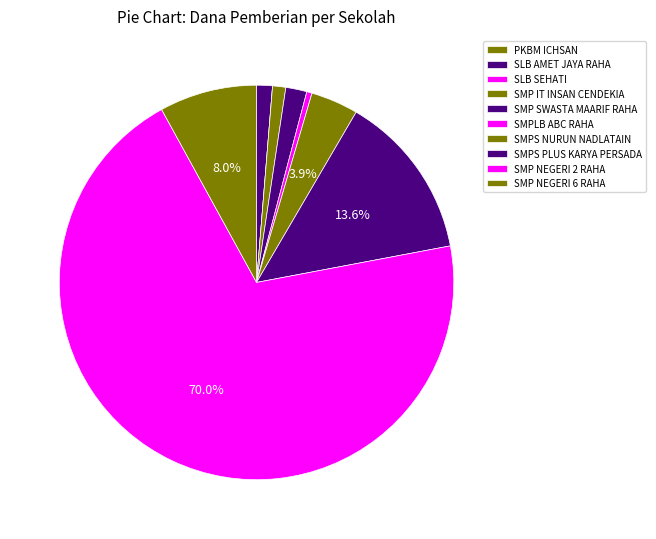

Count the number of slices in the pie.

10